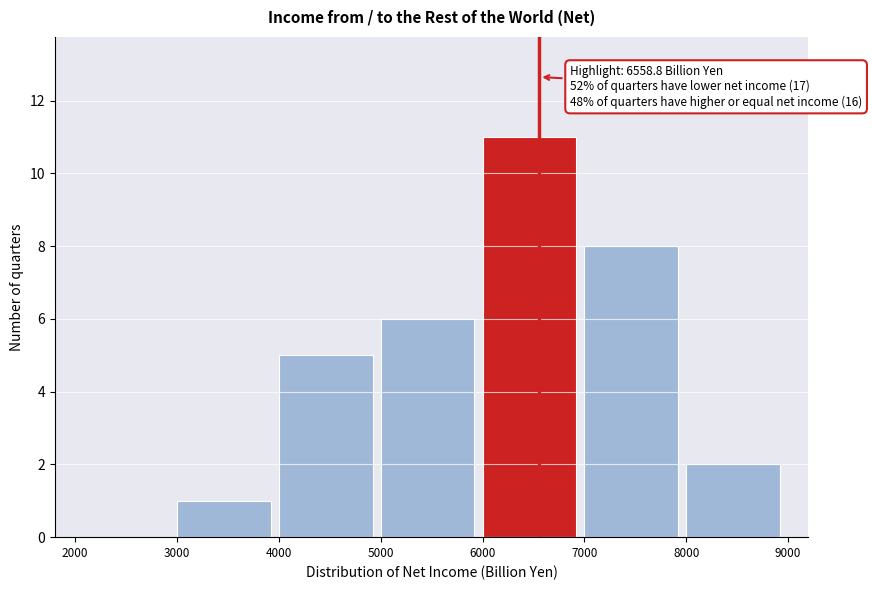

Over which range of the x-axis is the bar tallest?

6000 to 7000